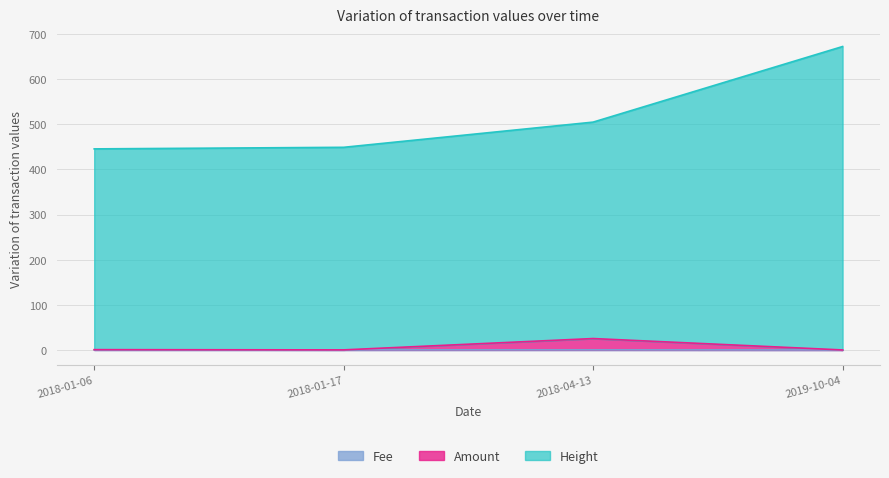

At which category does the chart reach its minimum across all series?

2019-10-04